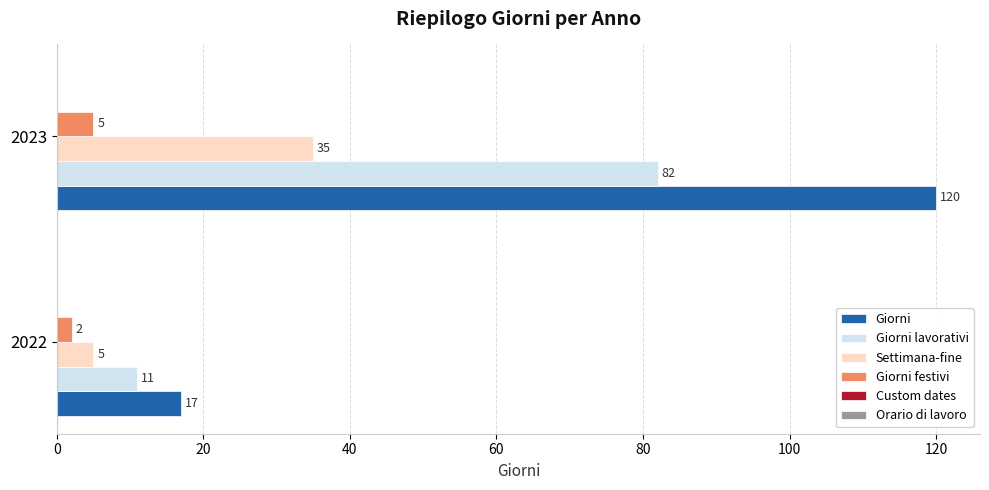

The value of Settimana-fine at 2023 is 35. True or false?

True